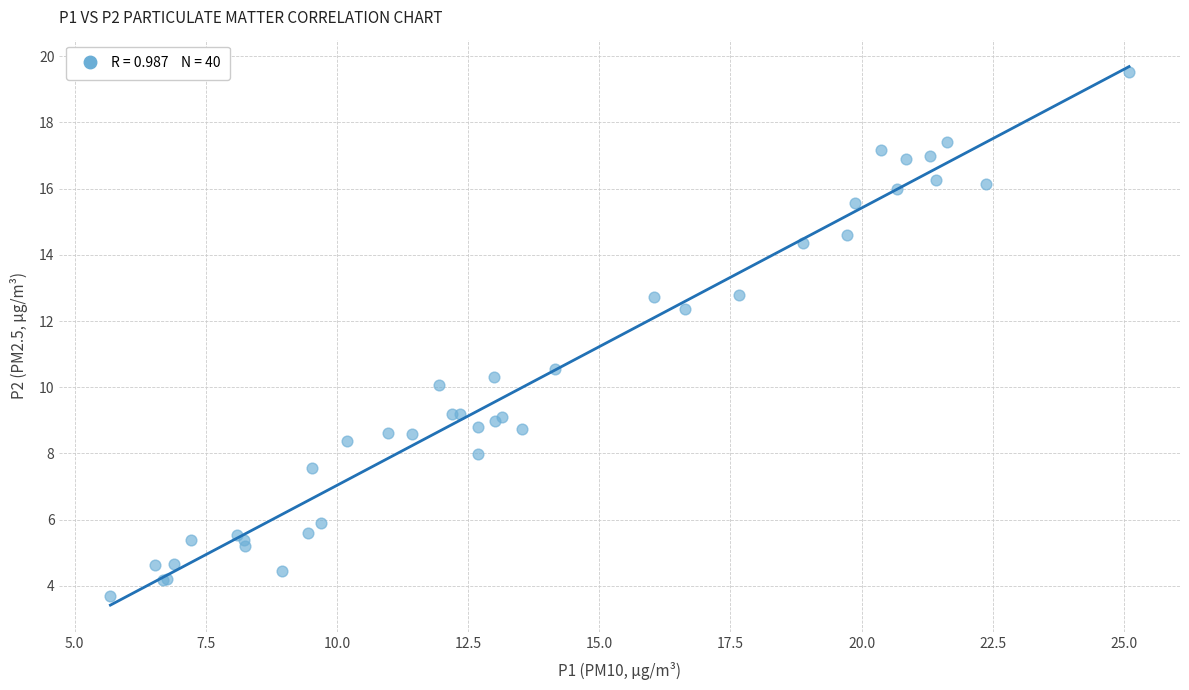

What Y value in the scatter plot is closest to 11?

10.6